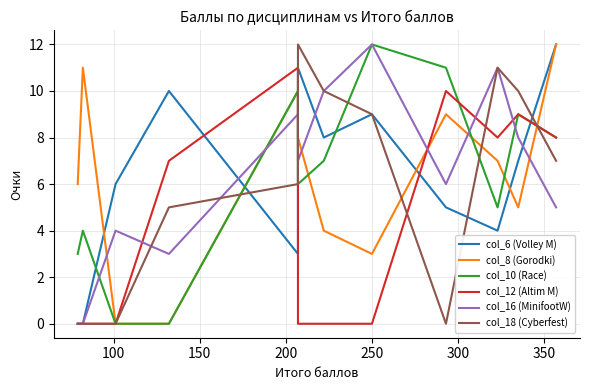

True or false: col_12 (Altim M) has more than 0 interior local peaks.

True